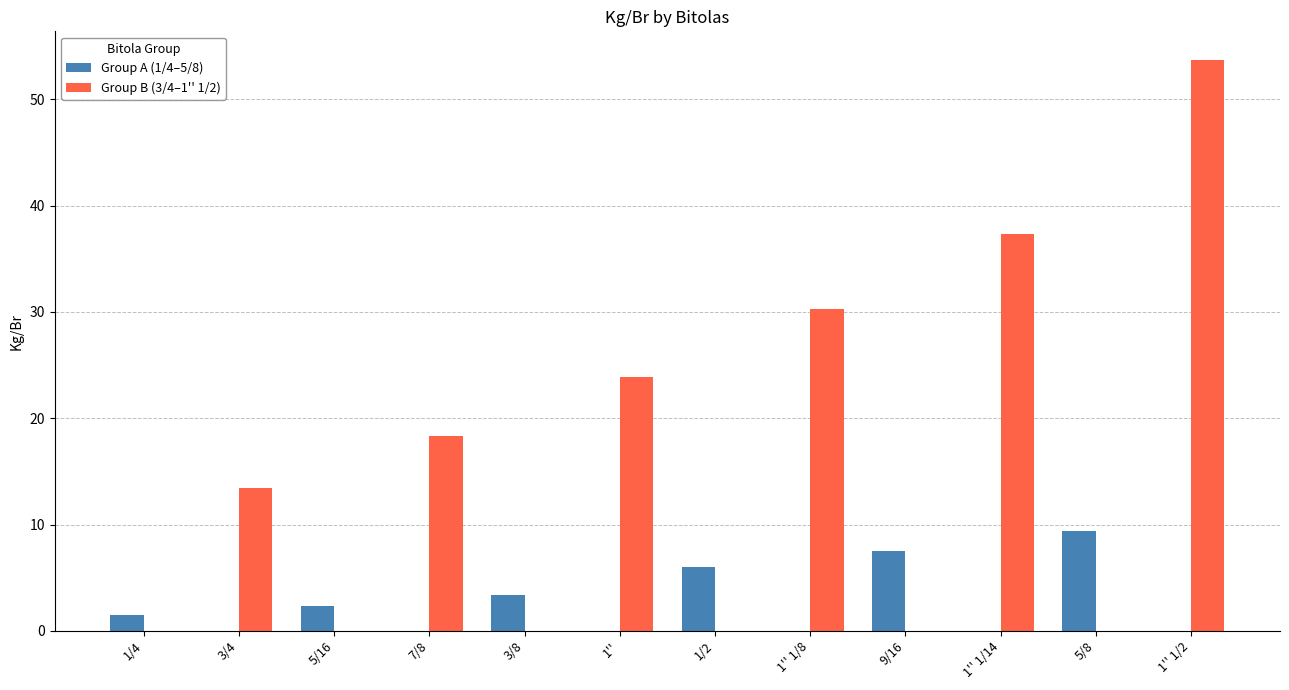

Which has a higher value, 1/2 or 5/16?

1/2